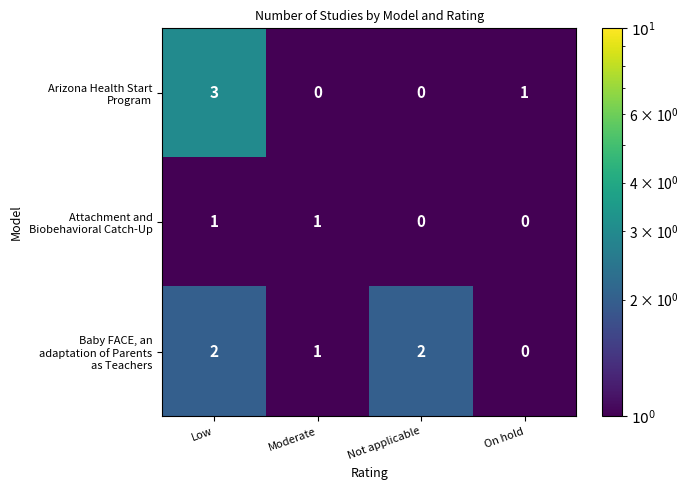

Which category has the highest value across all series?

Low